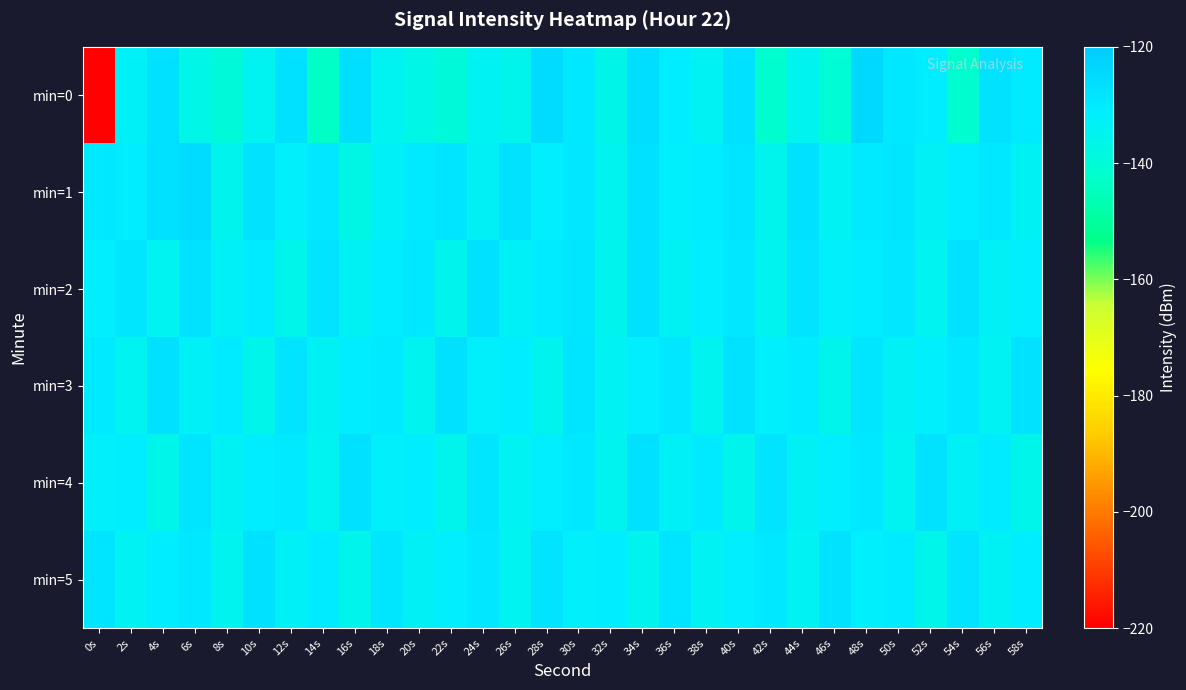

Which series has the largest total across all categories?

min=1